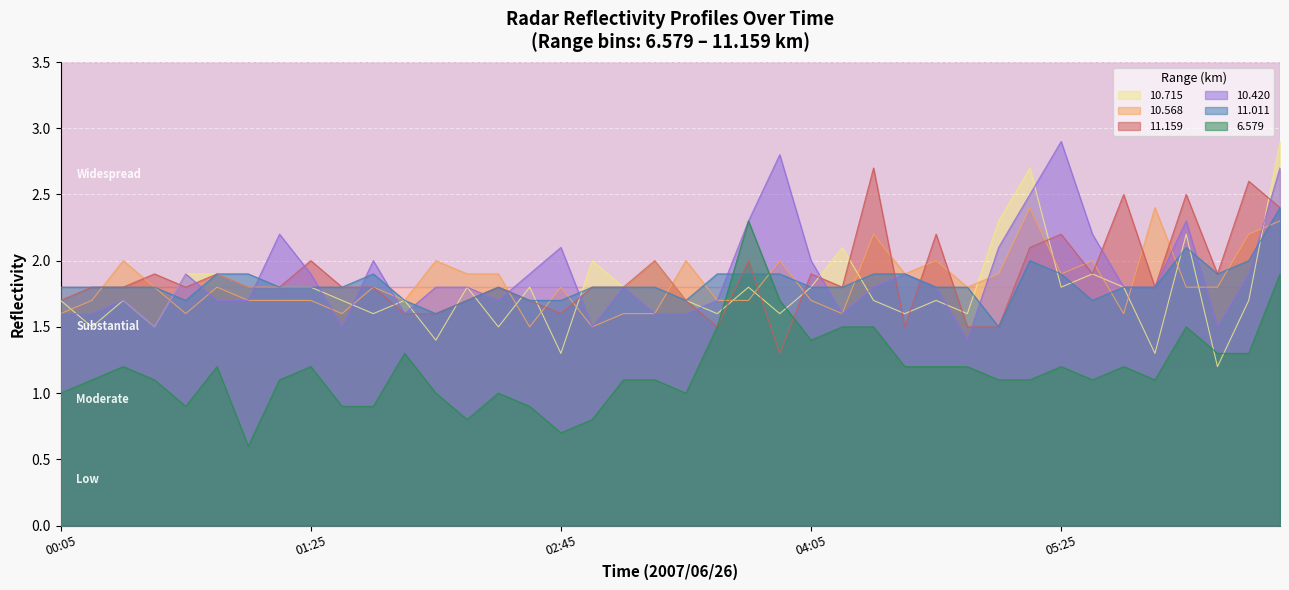

How many lines are shown in the chart?

6